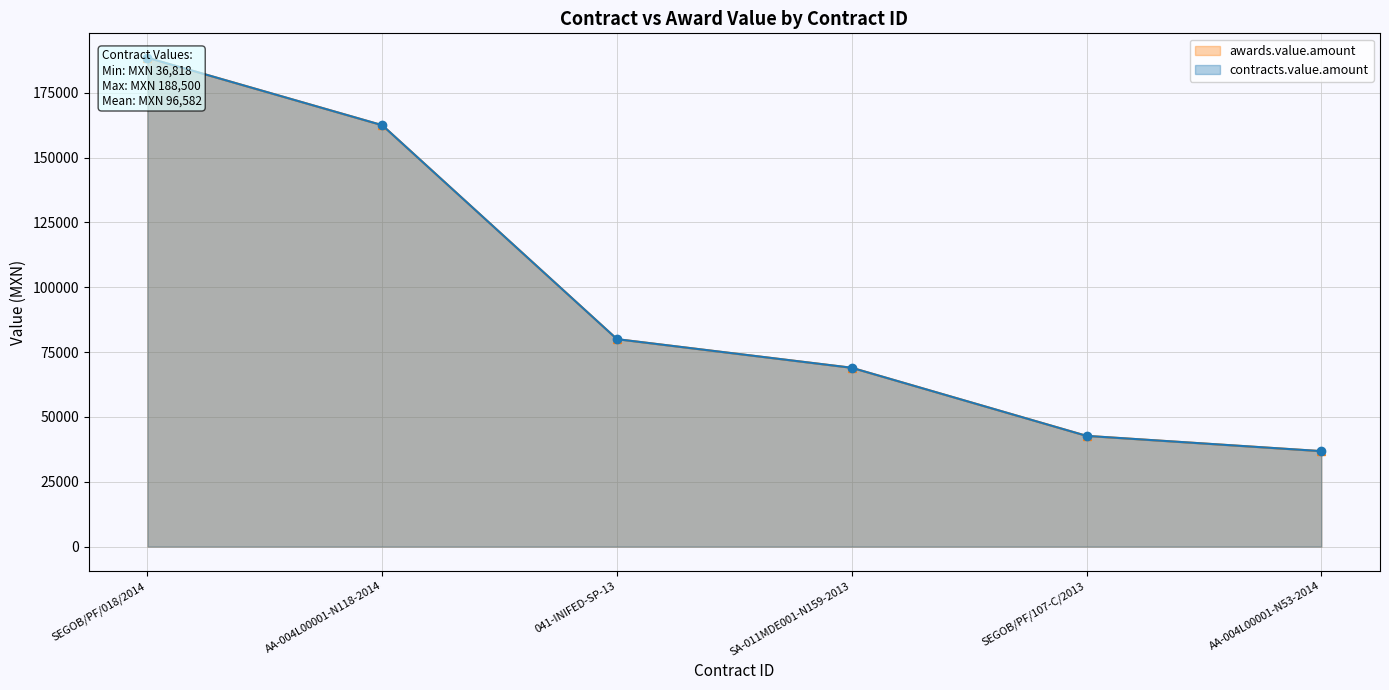

Rank the series at SA-011MDE001-N159-2013 from highest to lowest value.

awards.value.amount, contracts.value.amount